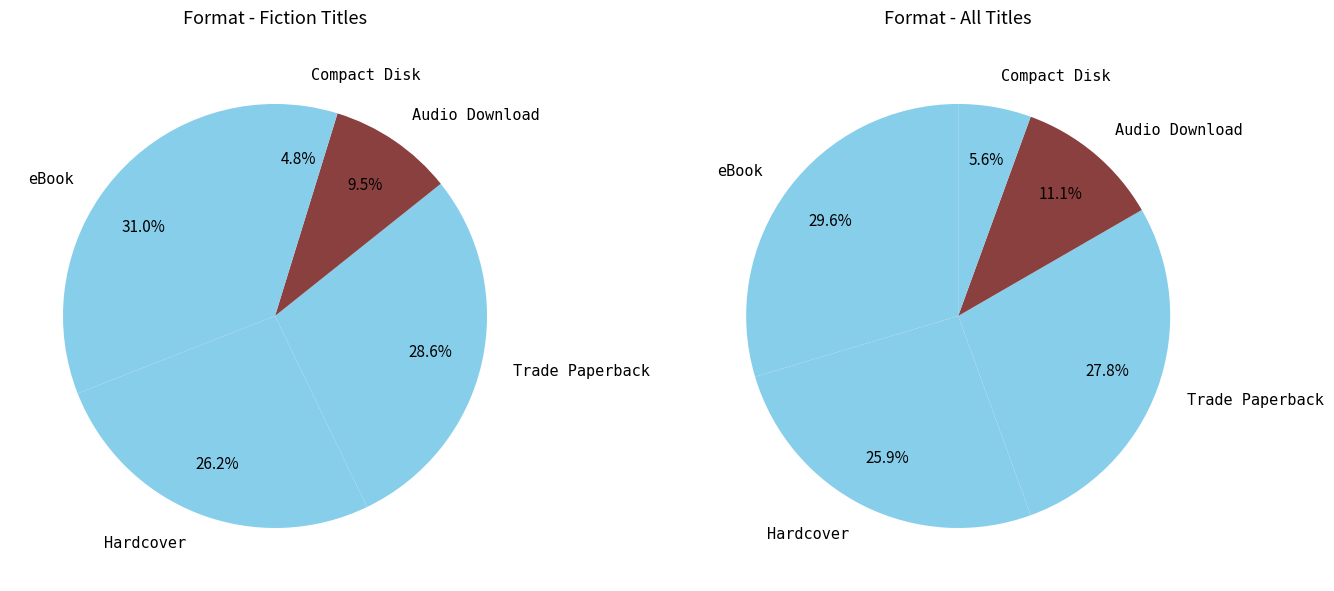

Which has a higher value, Hardcover or Compact Disk?

Hardcover